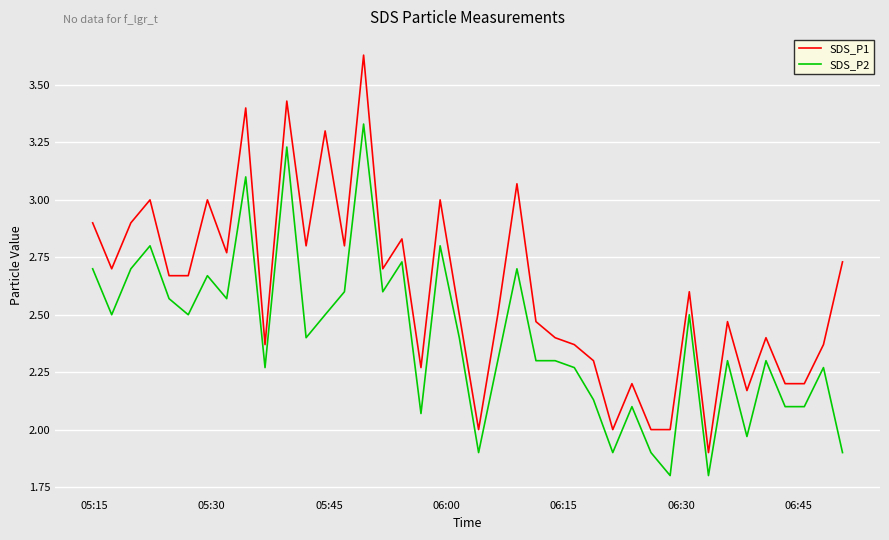

How many categories are shown in the chart?

40